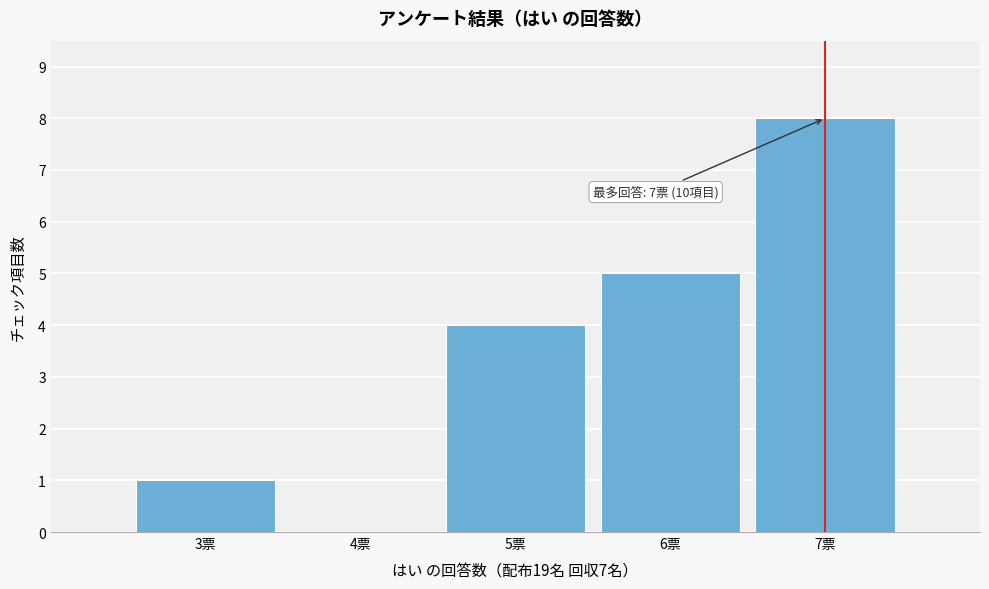

Reading left to right, extract all data points from this chart.

3票=1	4票=0	5票=4	6票=5	7票=8